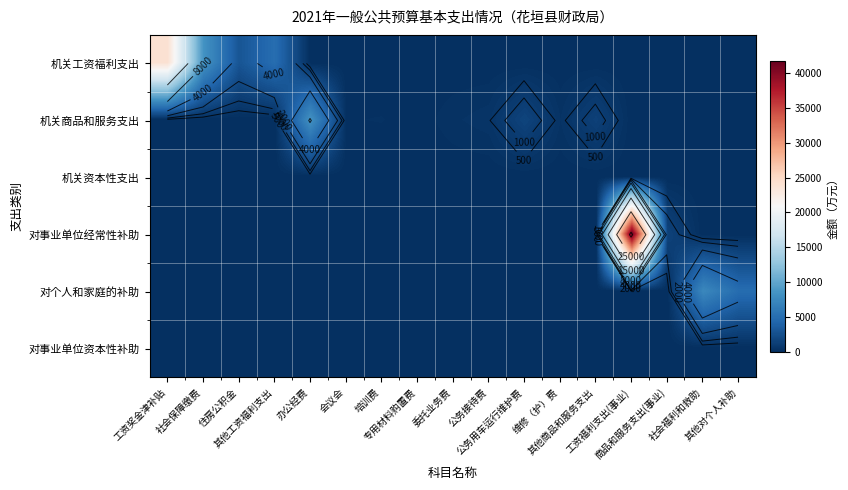

Which series has the largest range (max minus min)?

对事业单位经常性补助